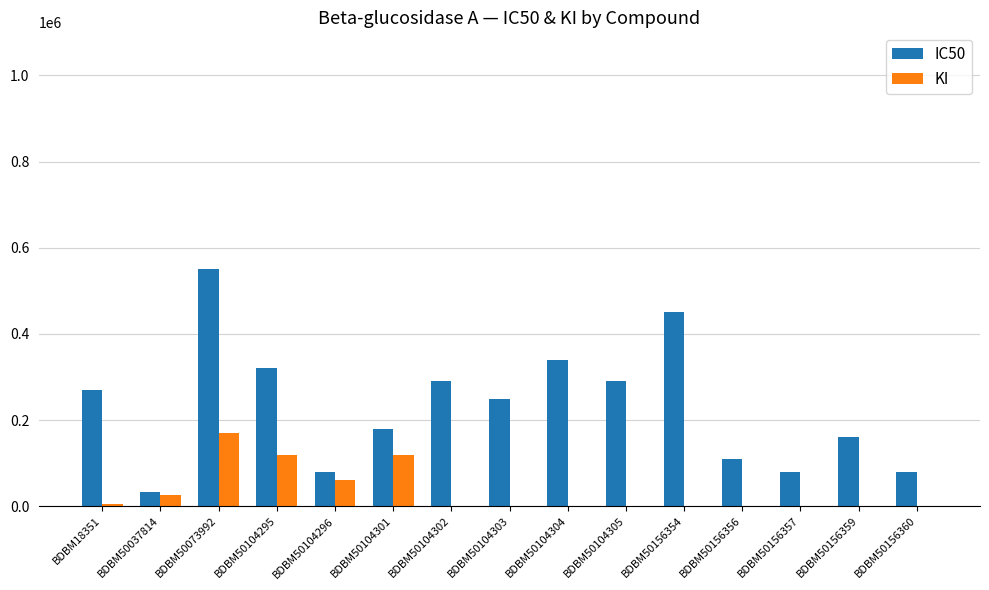

What is the difference between the maximum and second lowest values in the IC50 series?

470000